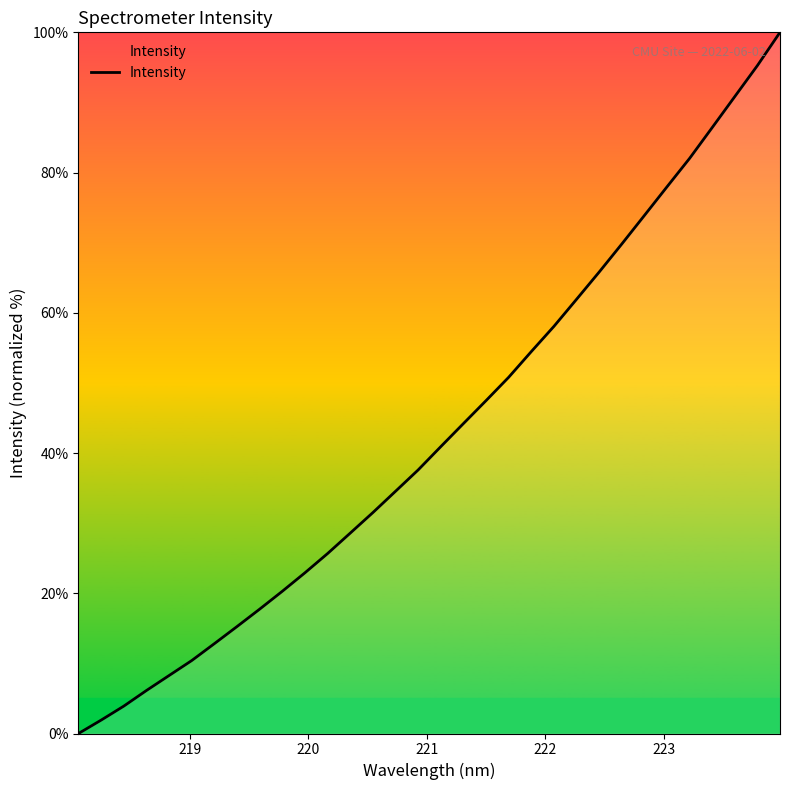

What is the difference between the maximum and minimum values?

100.0